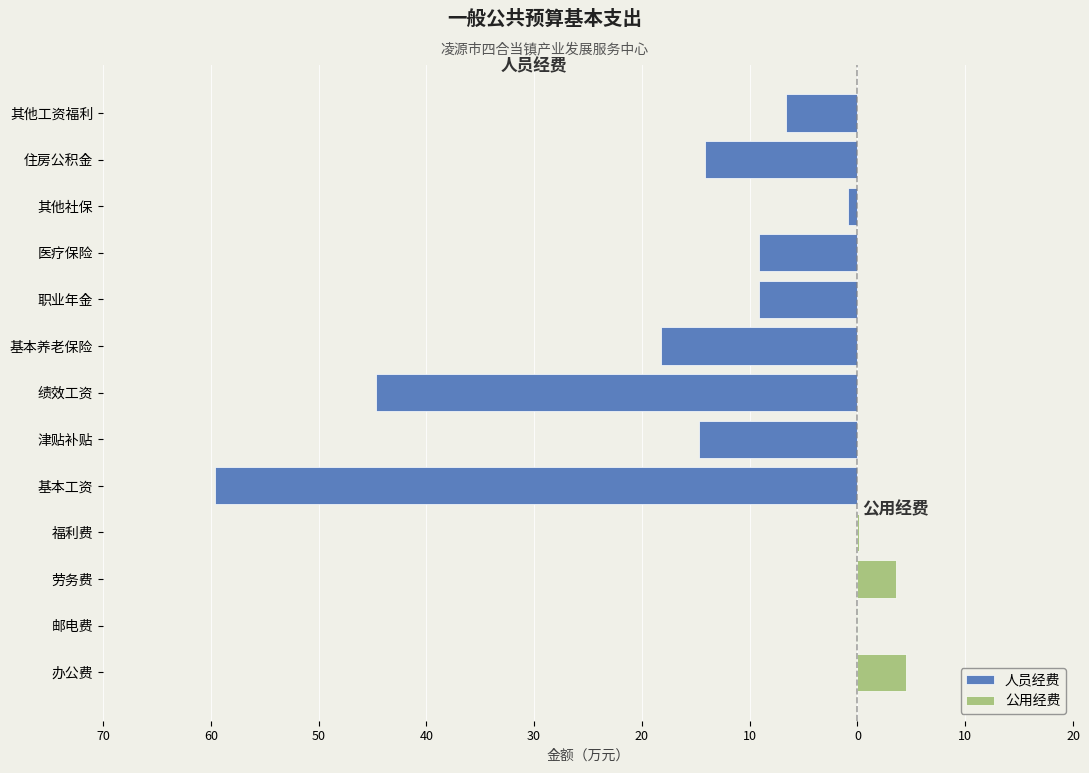

What is the difference between the second highest and minimum values?

53.0